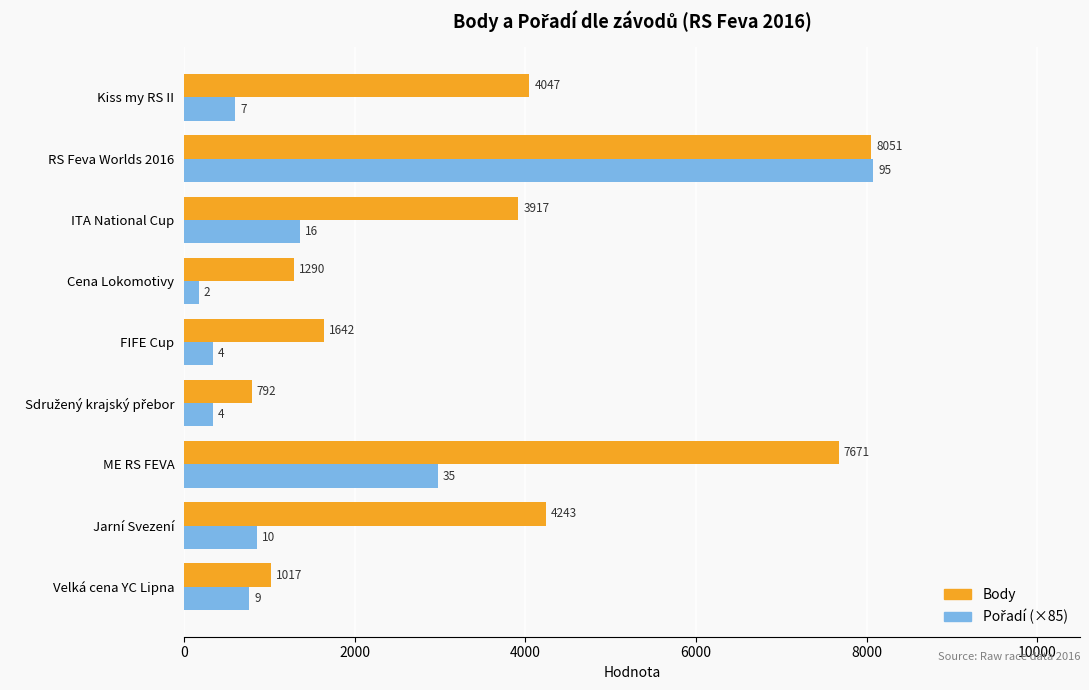

Which series has the largest total across all categories?

Body